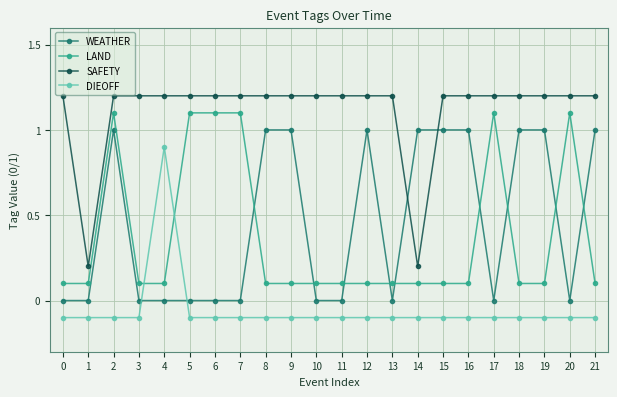

Between 0 and 1, which series saw the biggest shift?

SAFETY